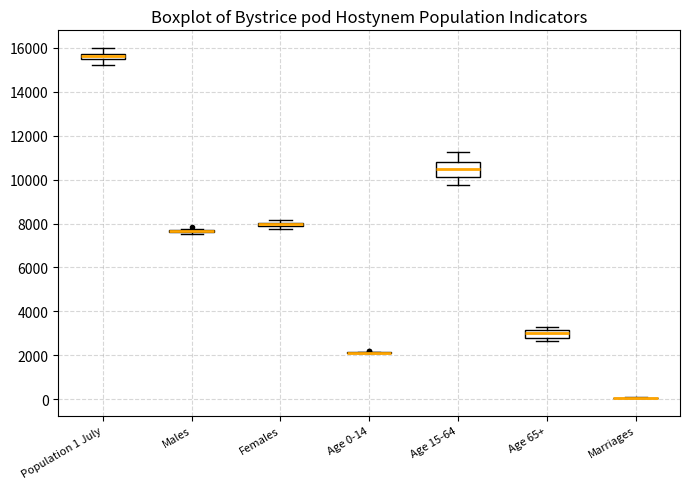

Comparing the boxes themselves (not the whiskers), which one is the tallest?

Age 15-64